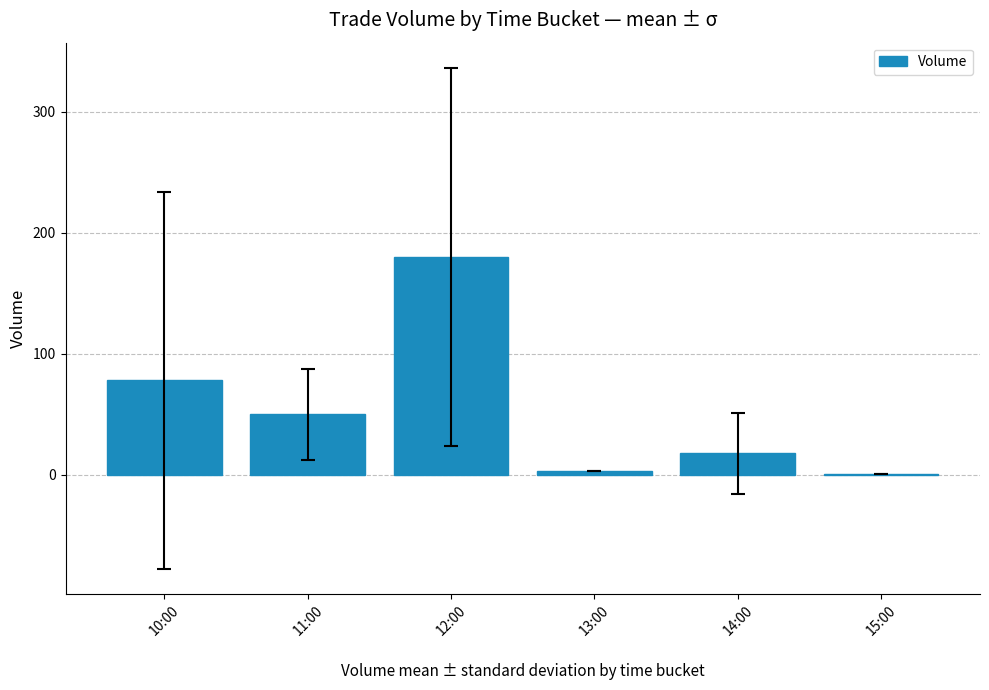

Is it true that the value at 12:00 is 180.0?

True